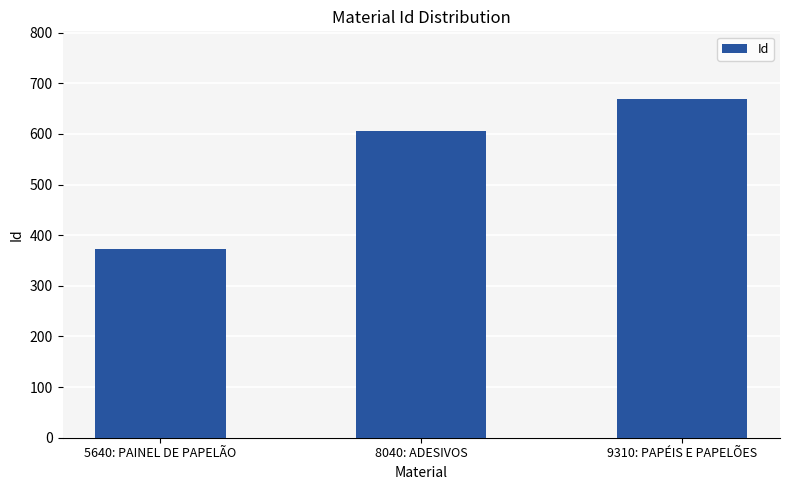

True or false: the data shows 373 at 5640: PAINEL DE PAPELÃO.

True